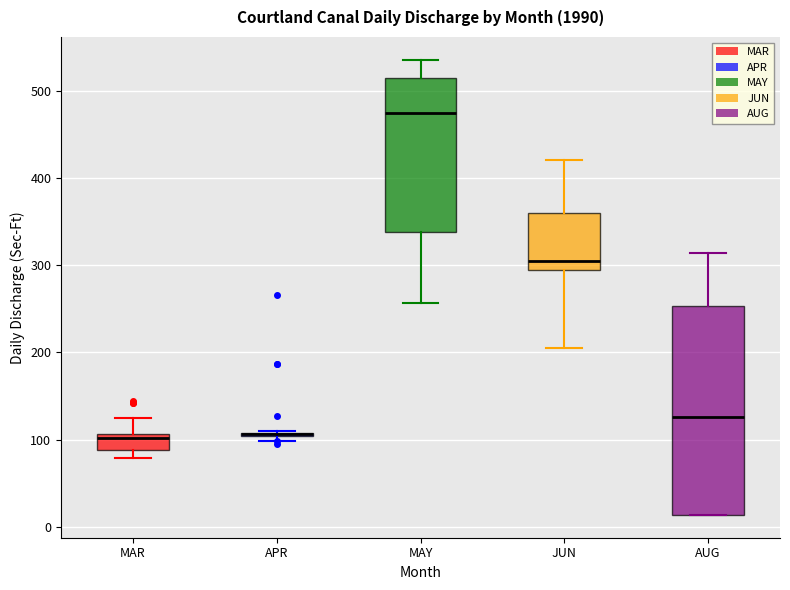

Which box is the tallest, from its lower edge to its upper edge?

AUG